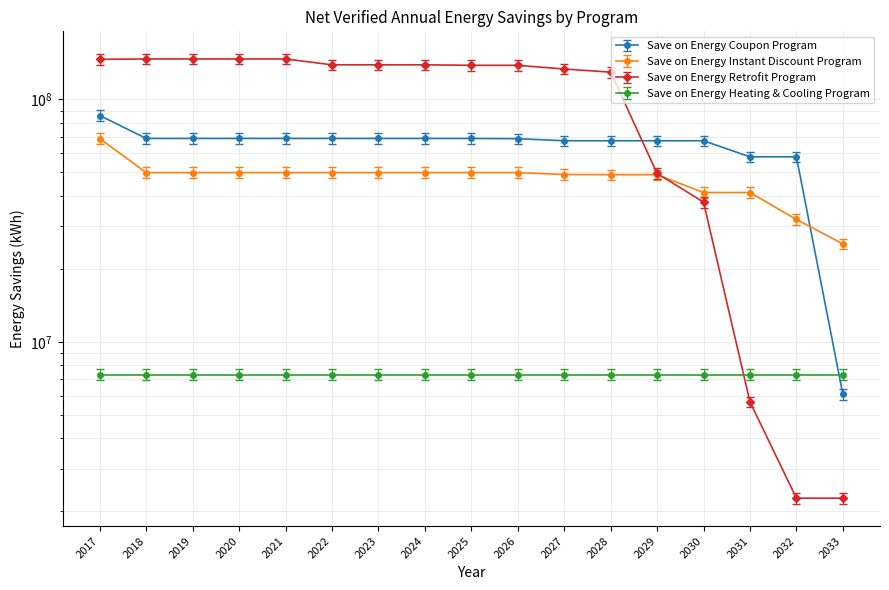

Which series has the largest total across all categories?

Save on Energy Retrofit Program